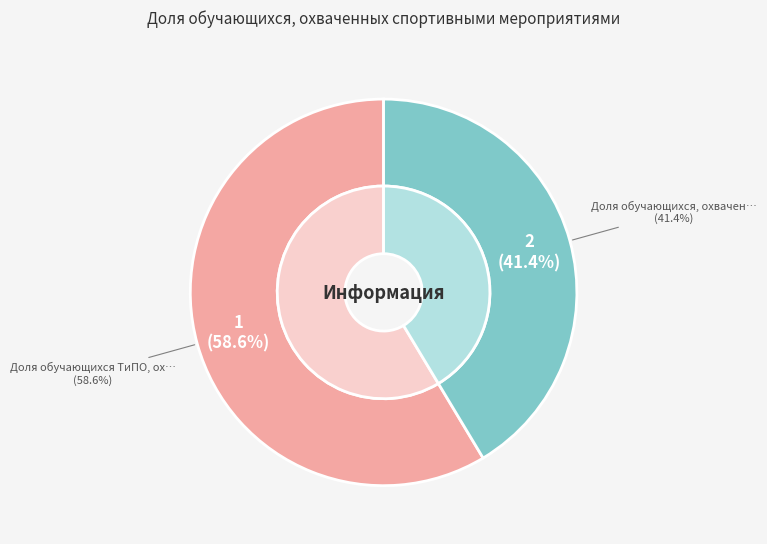

Rank the categories by value from lowest to highest.

2, 1